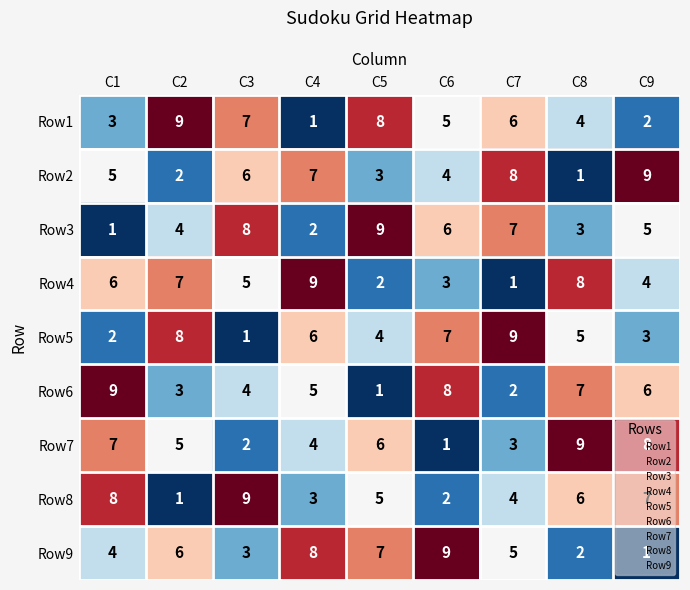

Which category has the lowest value in the Row5 series?

C3